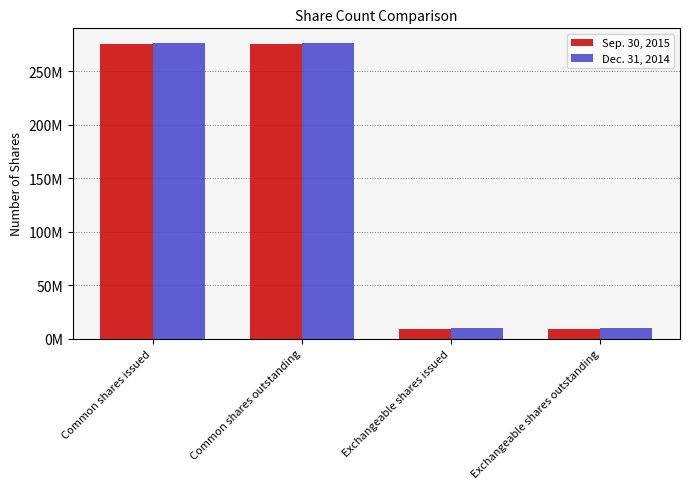

Are the bars horizontal?

No